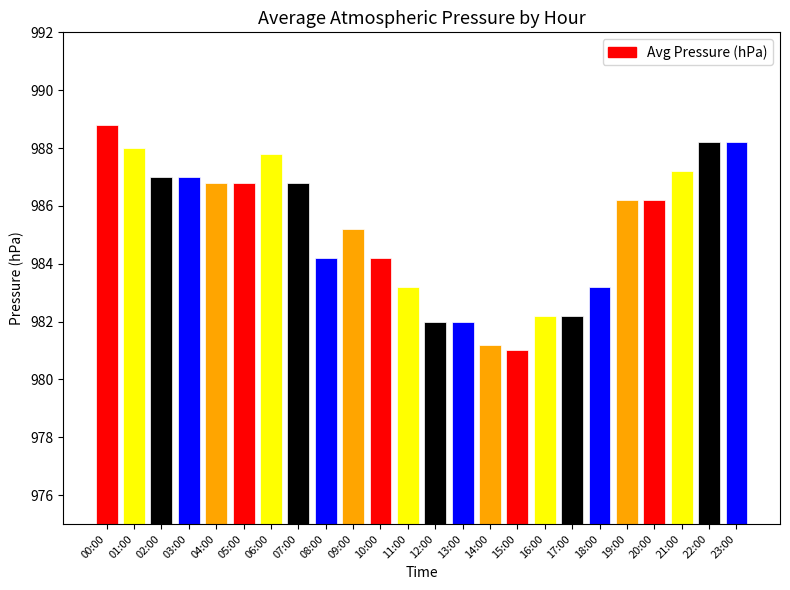

What is the smallest value displayed?

981.0